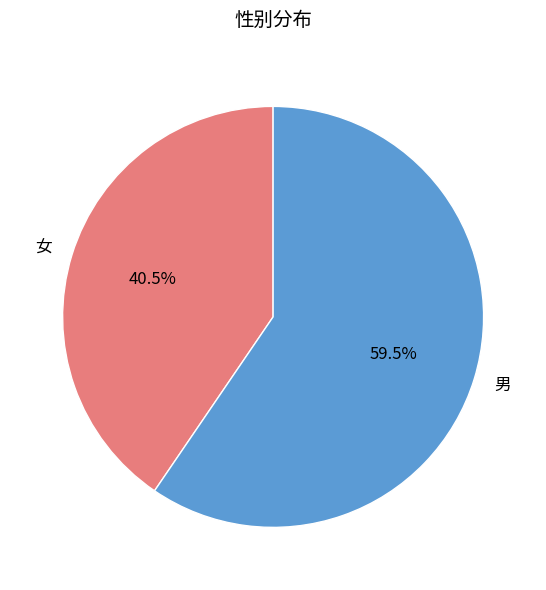

What is the largest slice in the pie chart?

男